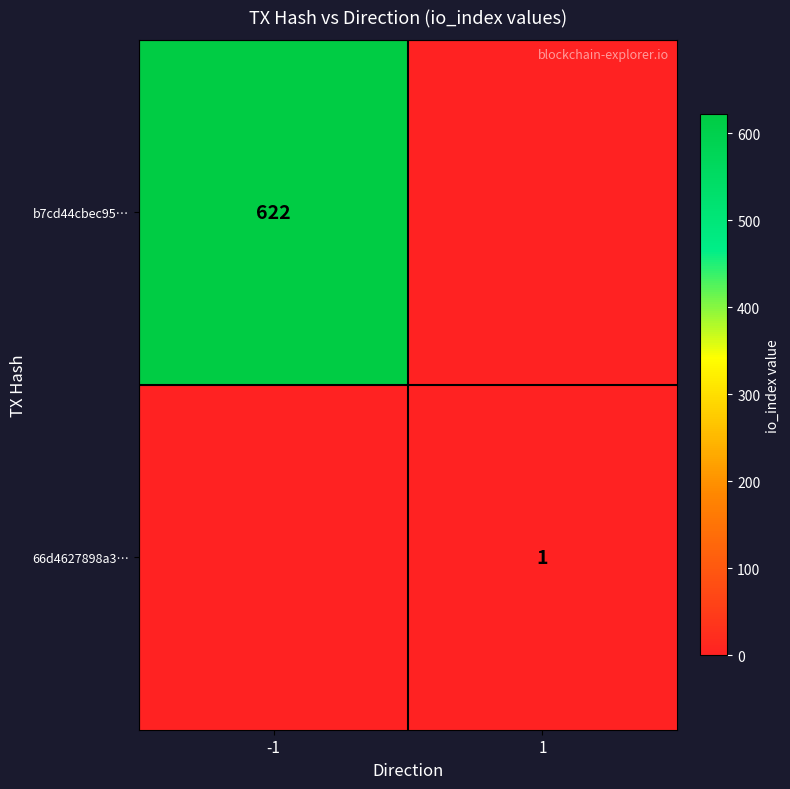

At which category does the chart reach its minimum across all series?

1